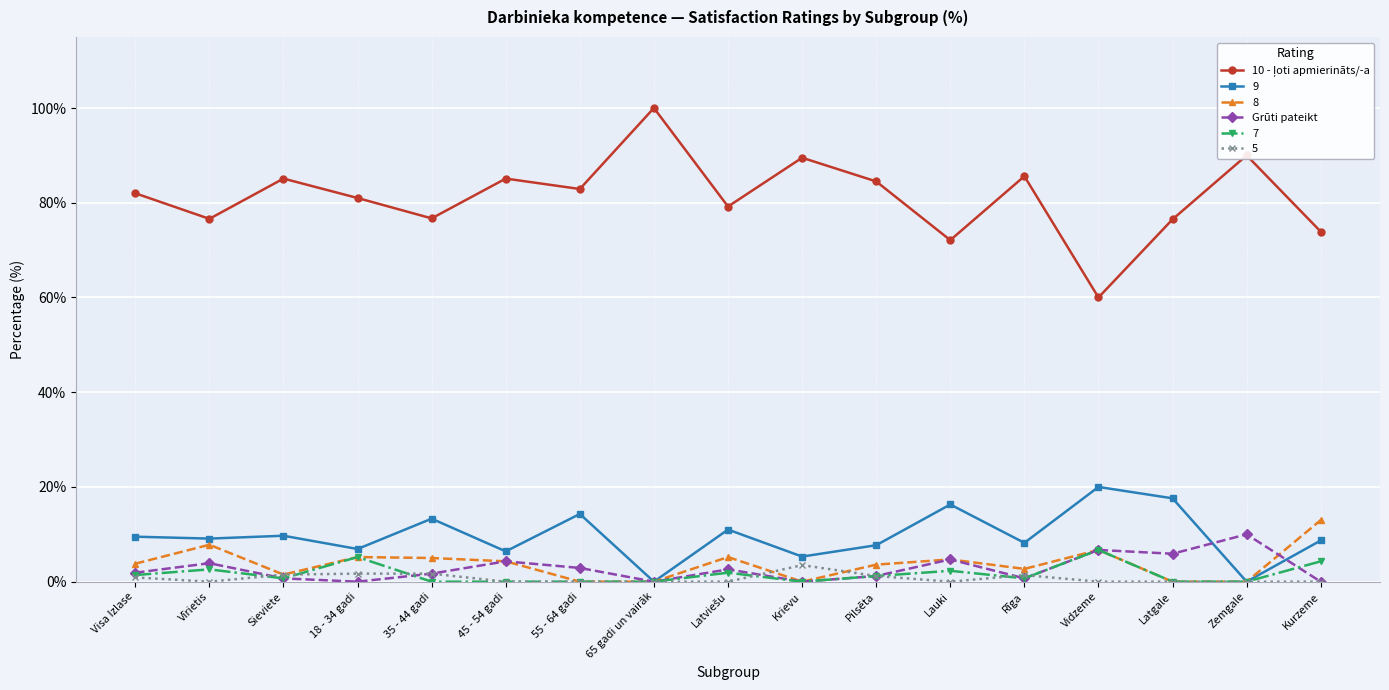

What is the spread (max minus min) of values at Krievu?

89.5